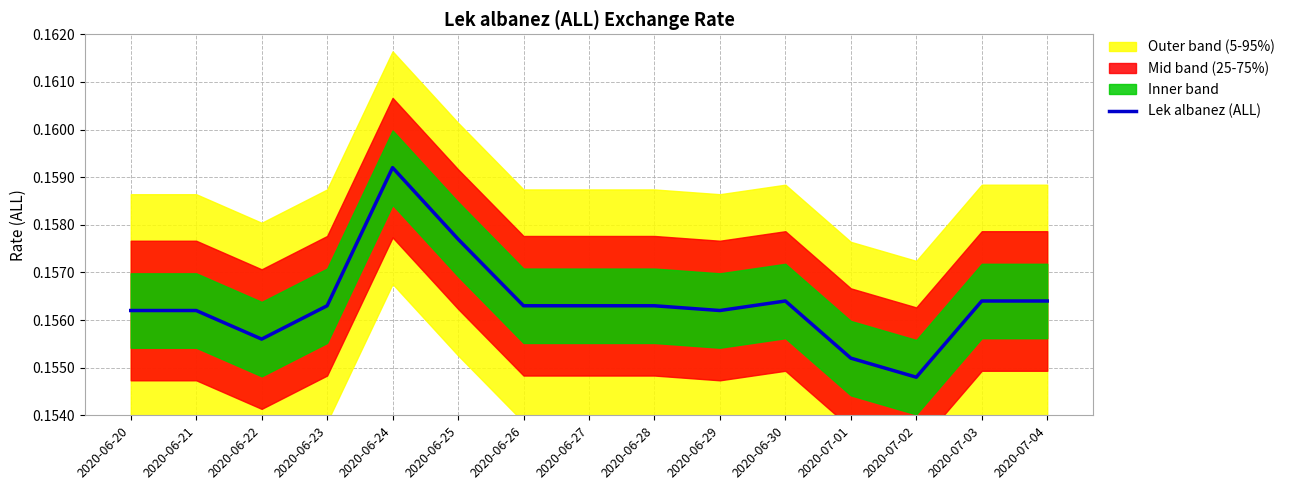

What is the label of the 9th point from the right?

2020-06-26